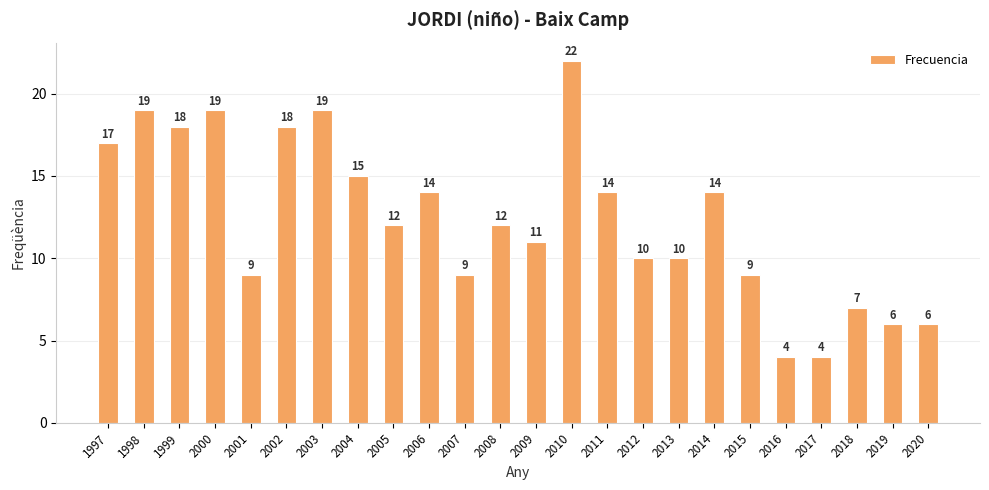

What is the maximum value shown in the chart?

22